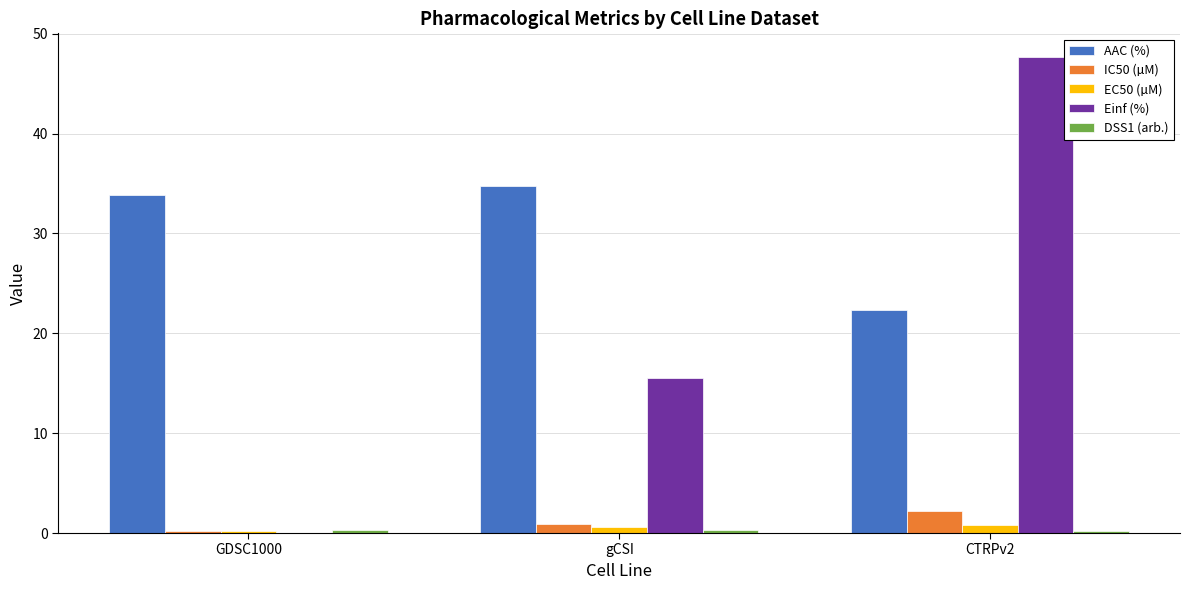

Is it true that EC50 (µM) equals 0.2 at GDSC1000?

True